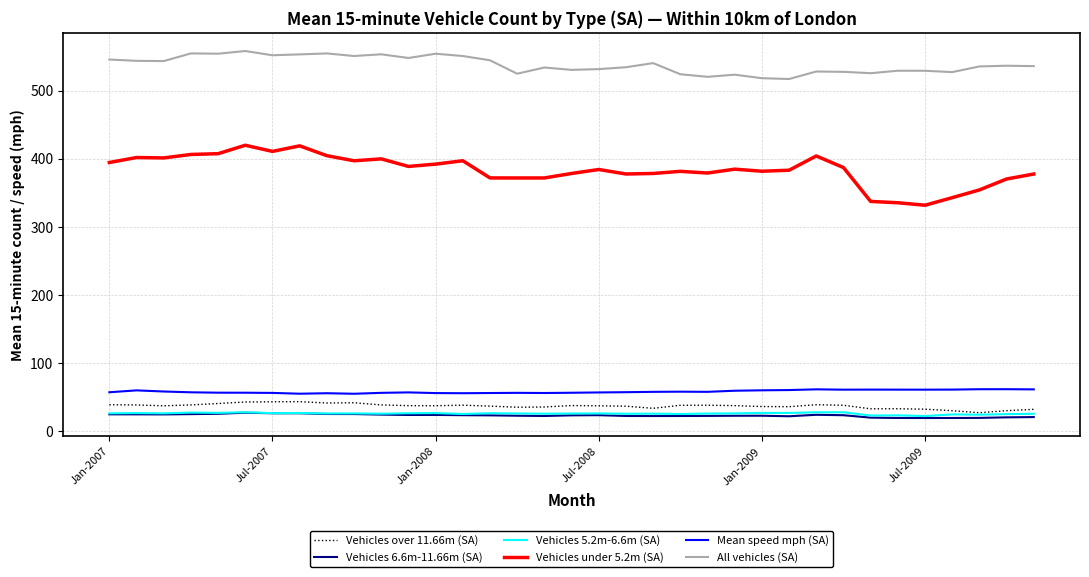

Which series has the largest total across all categories?

All vehicles (SA)